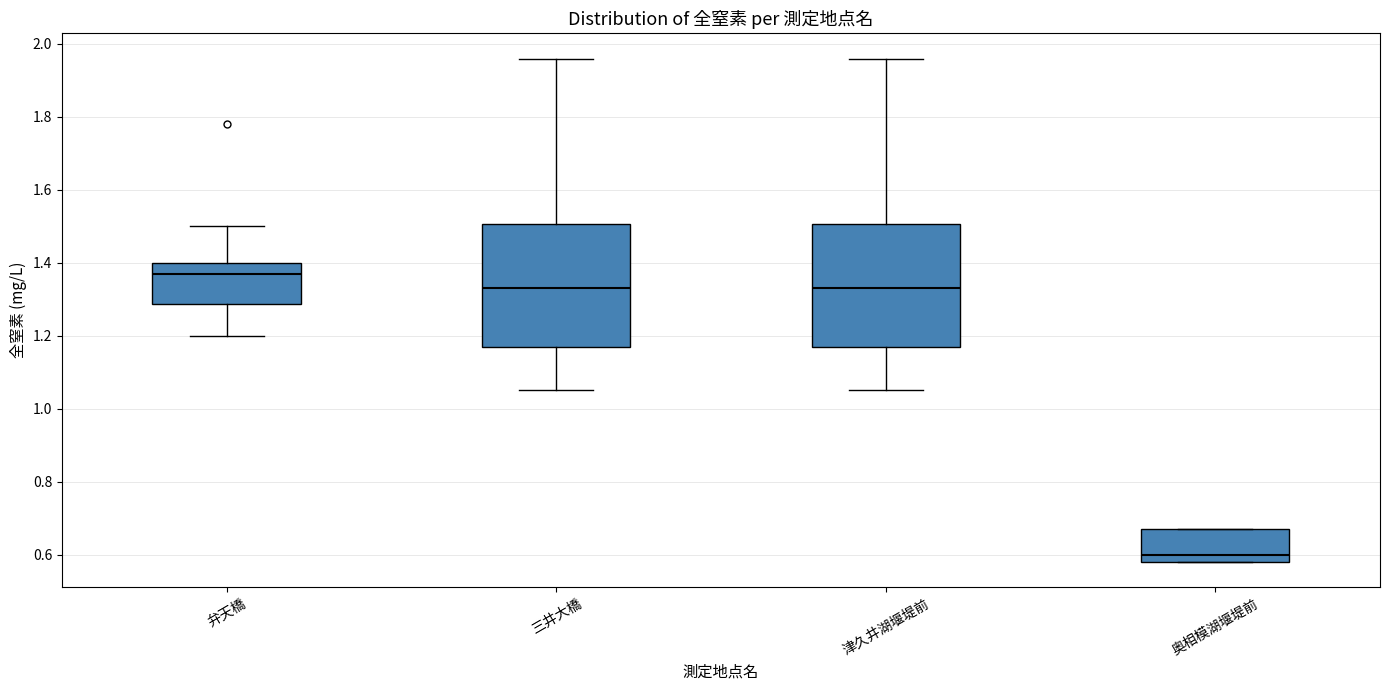

Which box has the lowest median line?

奥相模湖堰堤前